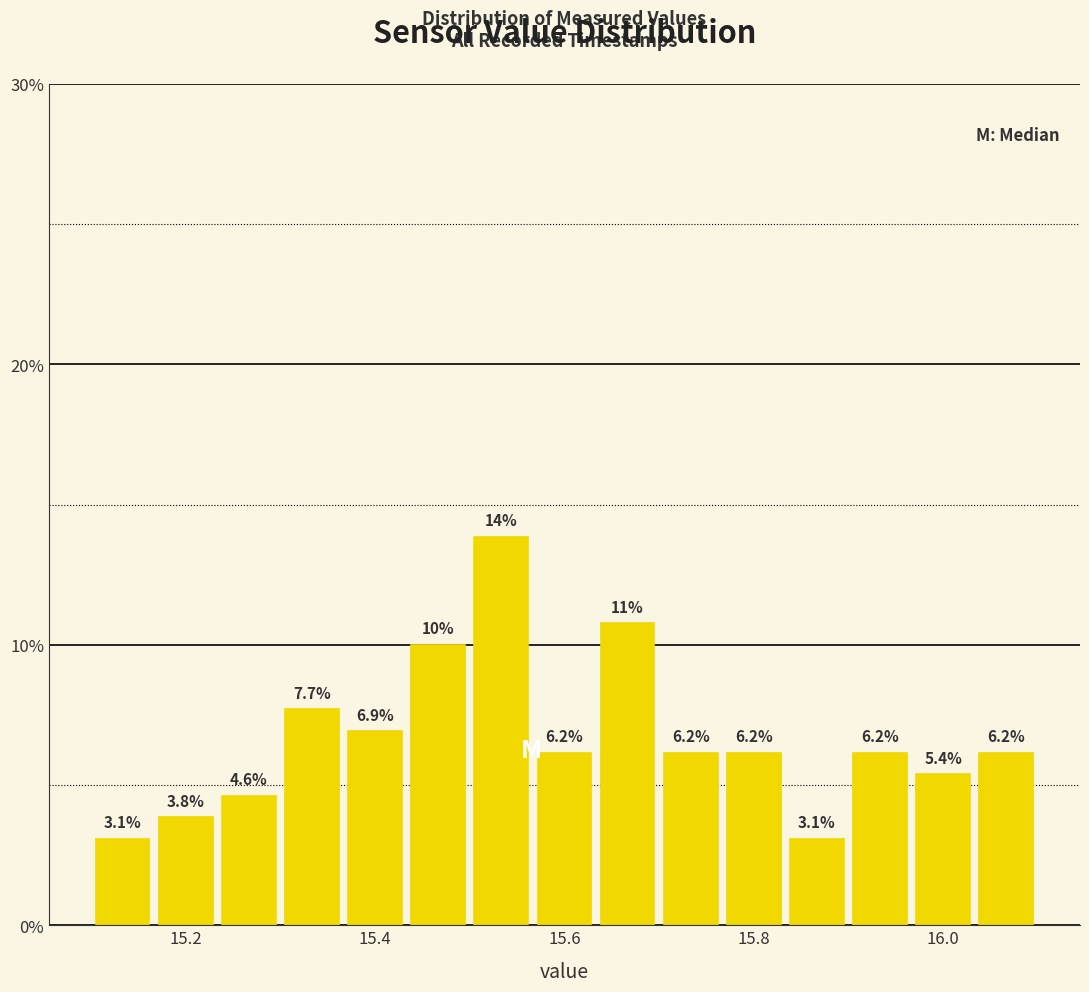

Read against the x-axis, roughly where is the centre of the tallest bar?

15.54